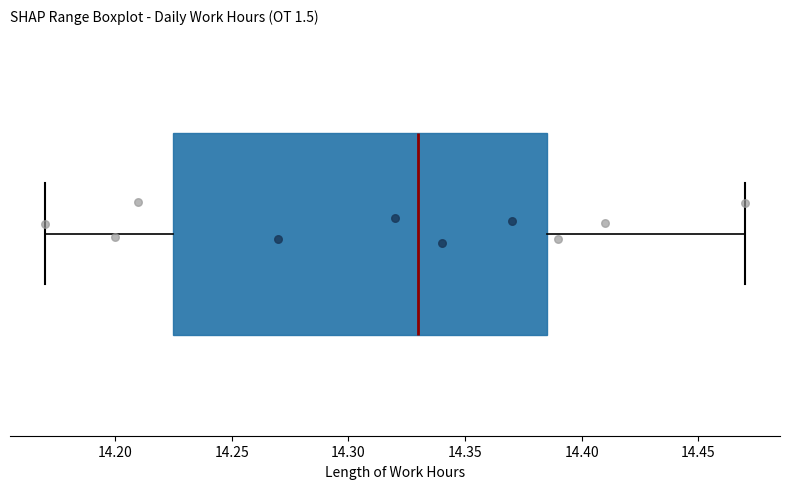

Transcribe this box plot: give where the median line is, the range the box spans, and where the two whiskers end, as read against the x-axis. The values are not printed on the chart, so give them approximately, as read against the axis.

median 14.330, box 14.225 to 14.385, whiskers 14.170 to 14.470